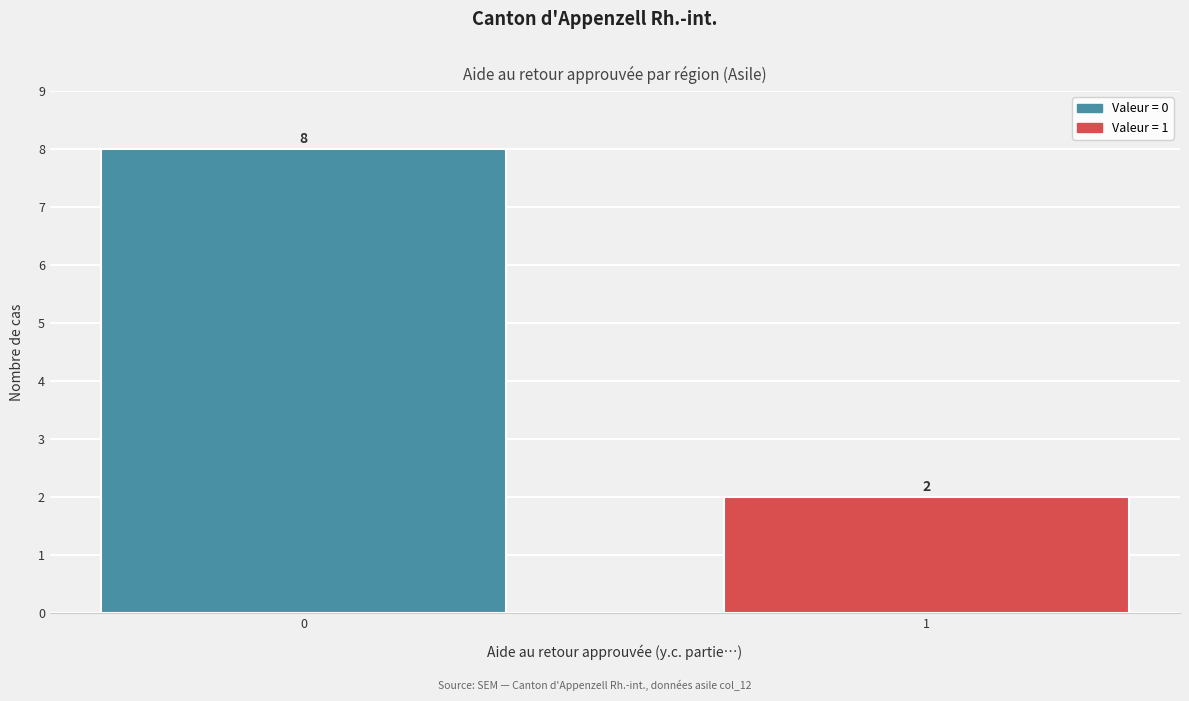

Reading right to left, transcribe all the data shown in this chart.

2	8